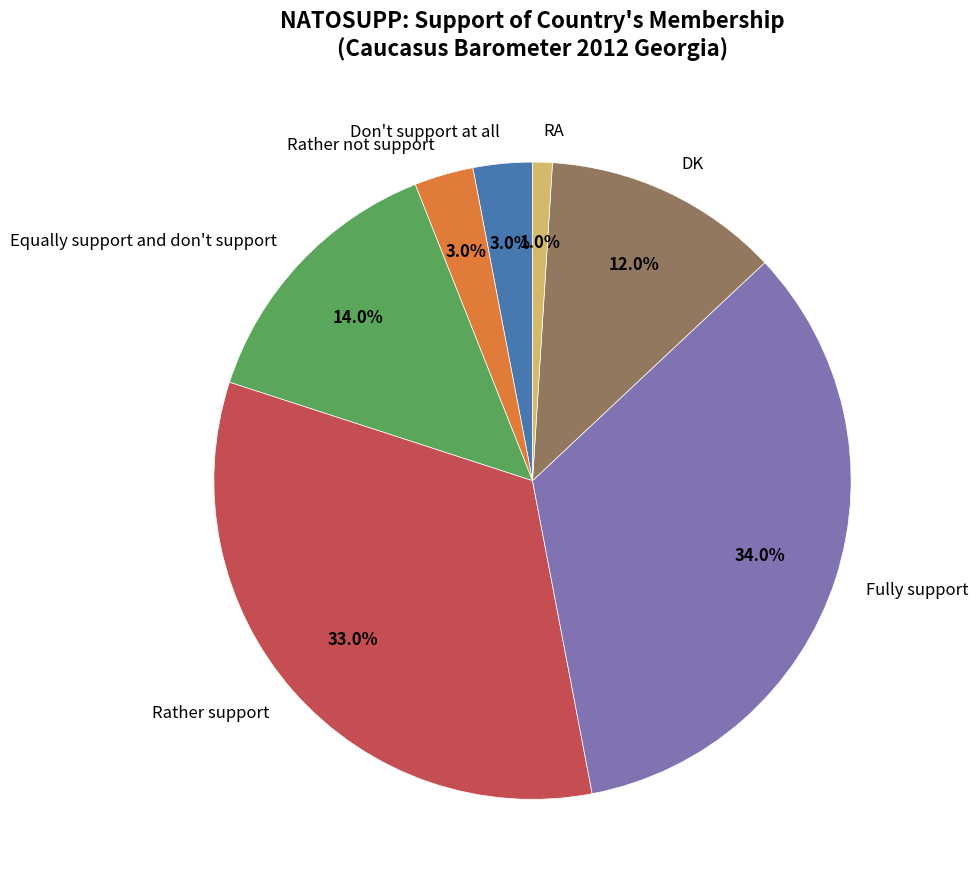

Which has a higher value, DK or RA?

DK